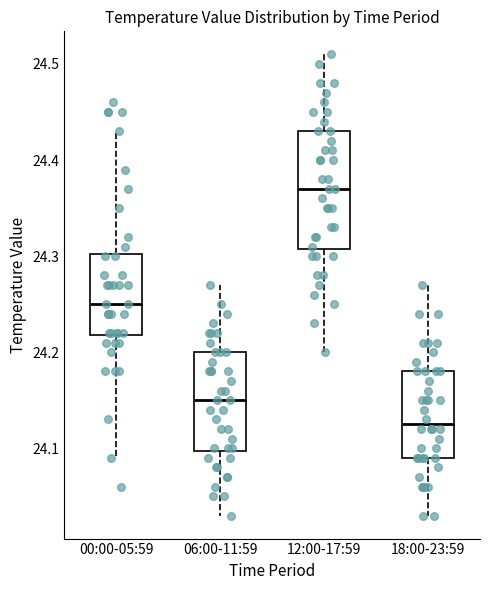

Where does the lower whisker of the box for 06:00-11:59 end on the y-axis? The values are not printed on the chart, so give them approximately, as read against the axis.

24.03